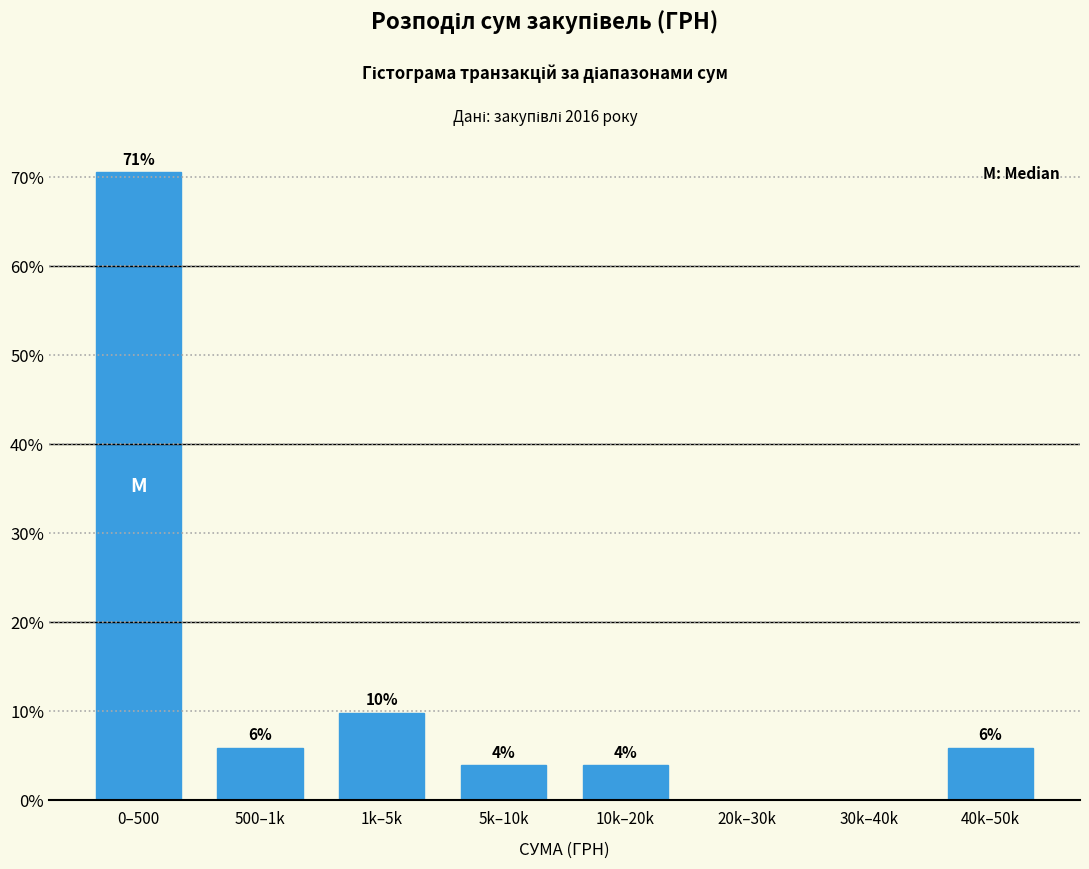

Are the bars horizontal?

No